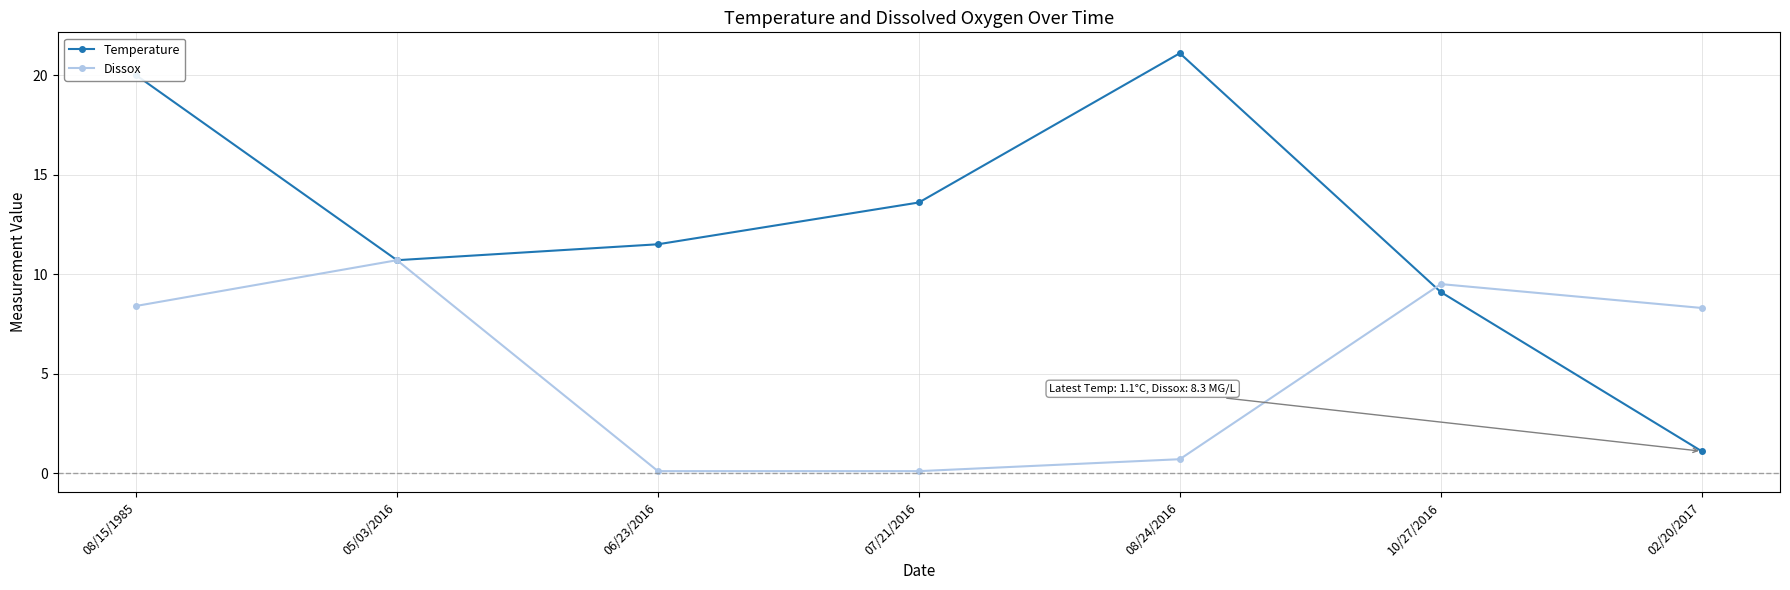

Which category has the highest value in the Dissox series?

05/03/2016